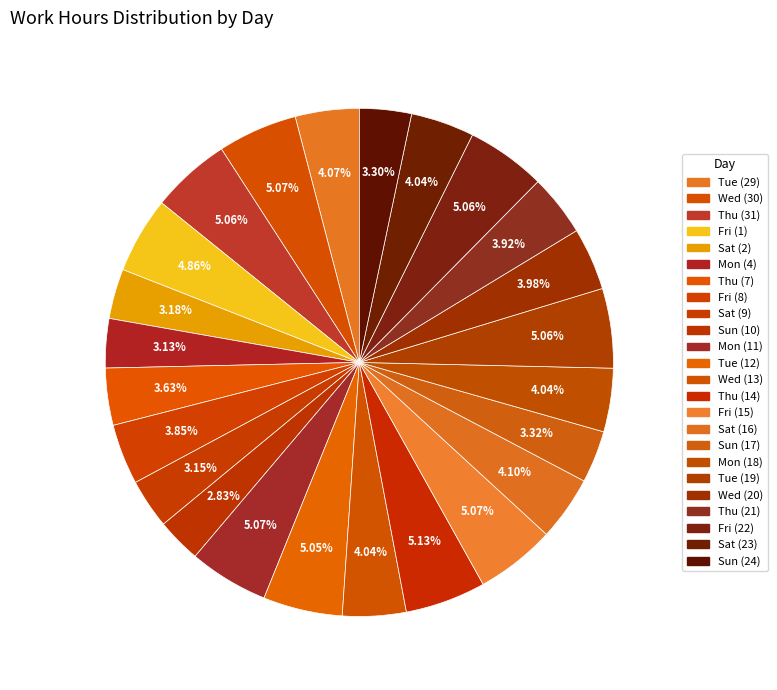

How many segments does this pie chart have?

24